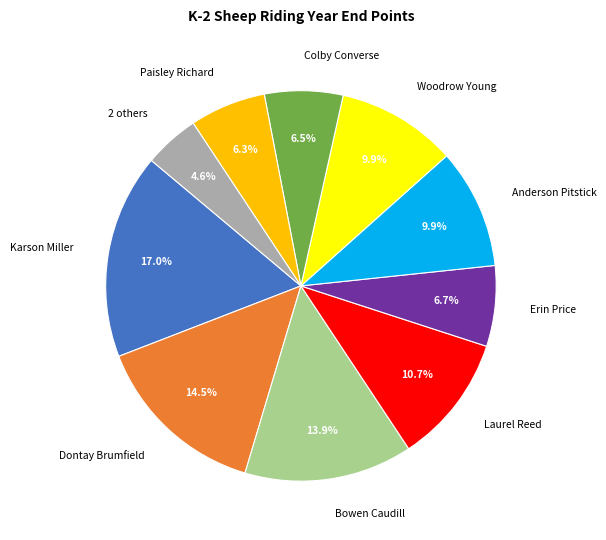

Is Woodrow Young the majority of the pie?

No